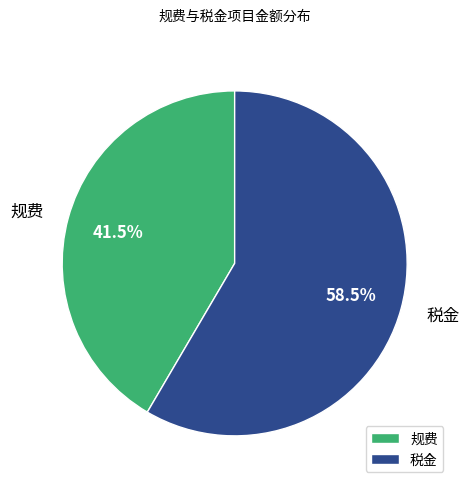

Which has a higher value, 规费 or 税金?

税金